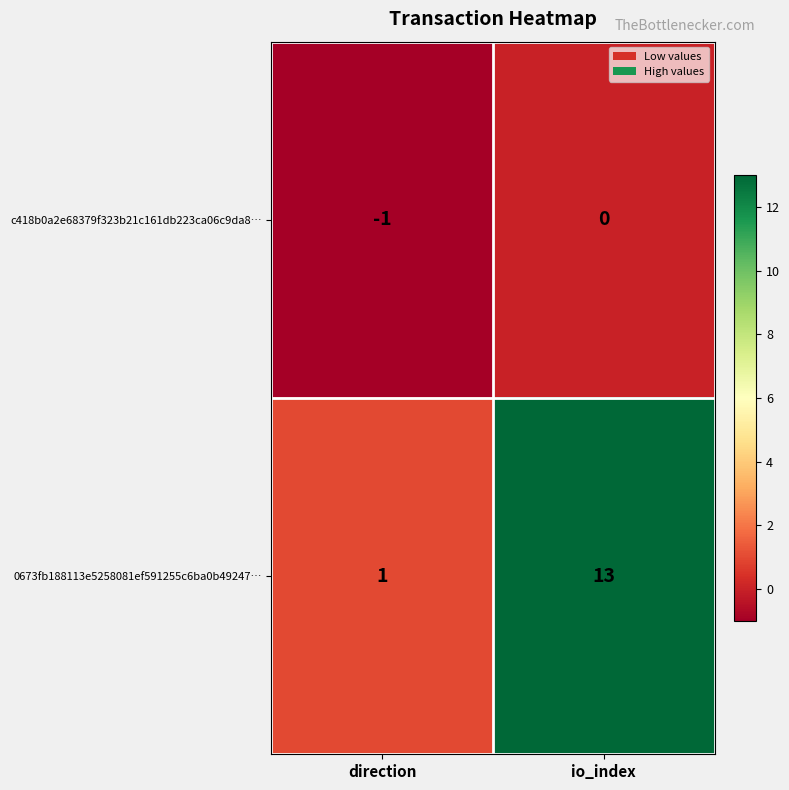

How many data points does each series have?

2